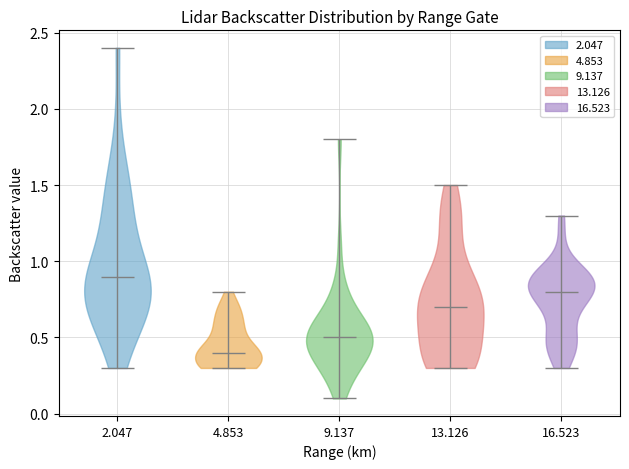

What is the lowest point the violin at x = 2.047 reaches on the y-axis? The values are not printed on the chart, so give them approximately, as read against the axis.

0.3